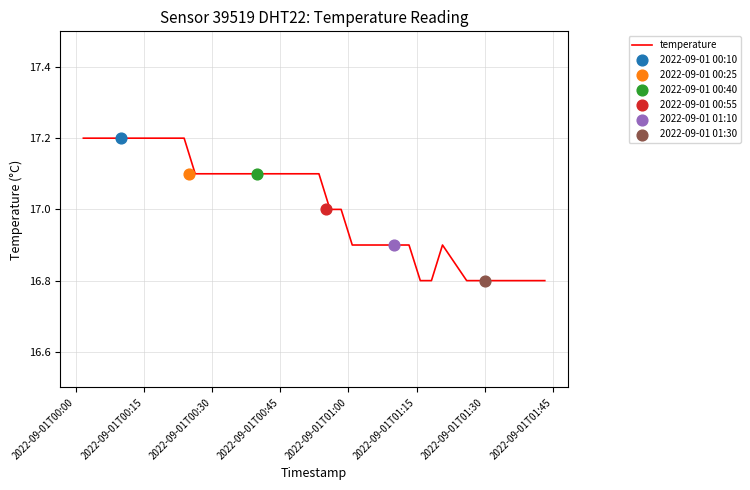

What is the highest value of the temperature series?

17.2